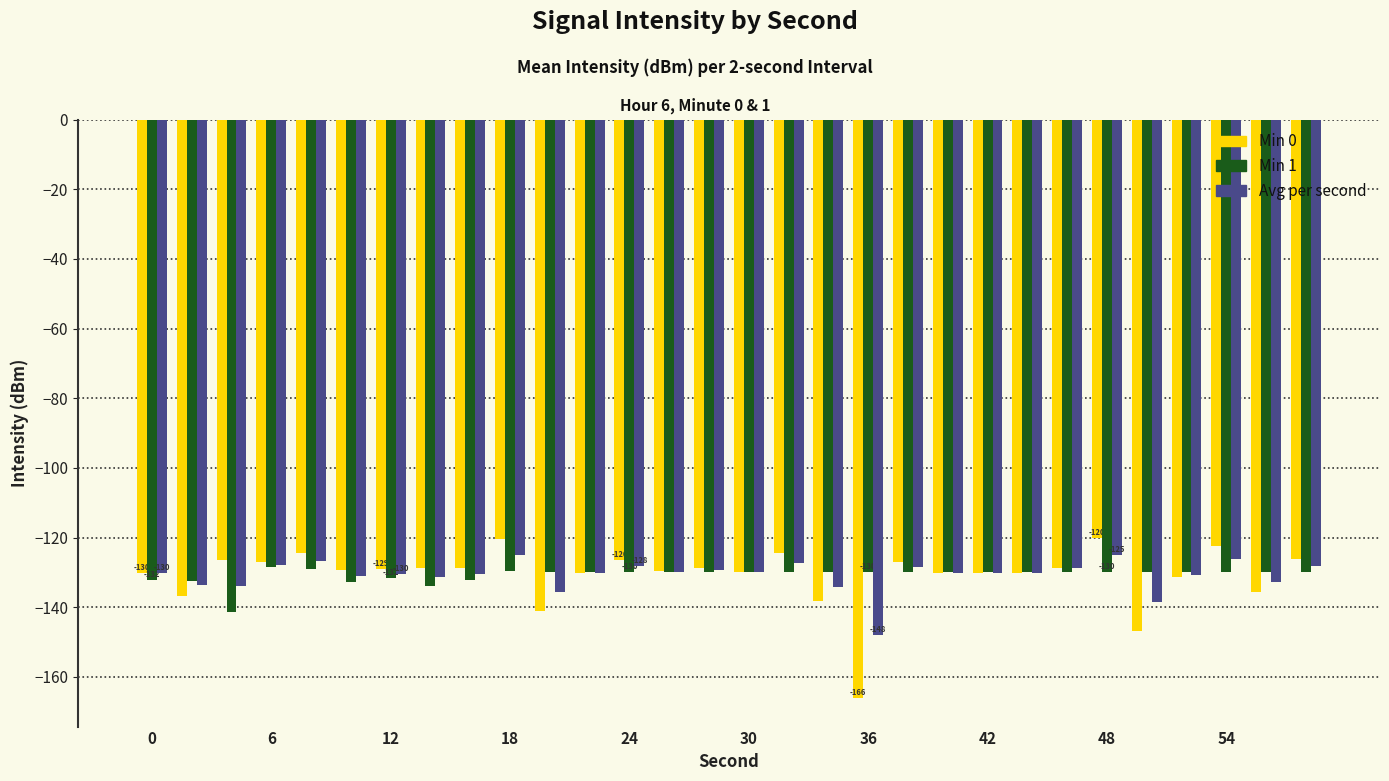

Which series has the widest spread of values?

Min 0